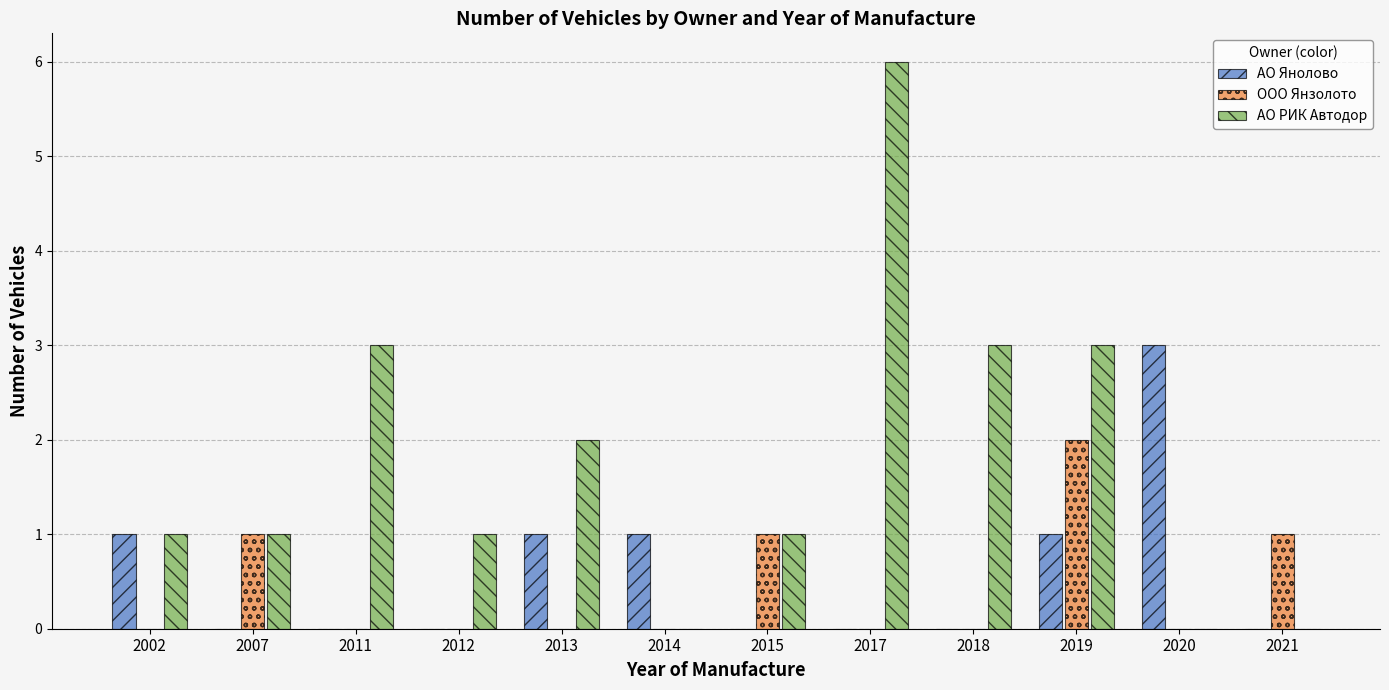

Which series has the largest total across all categories?

АО РИК Автодор